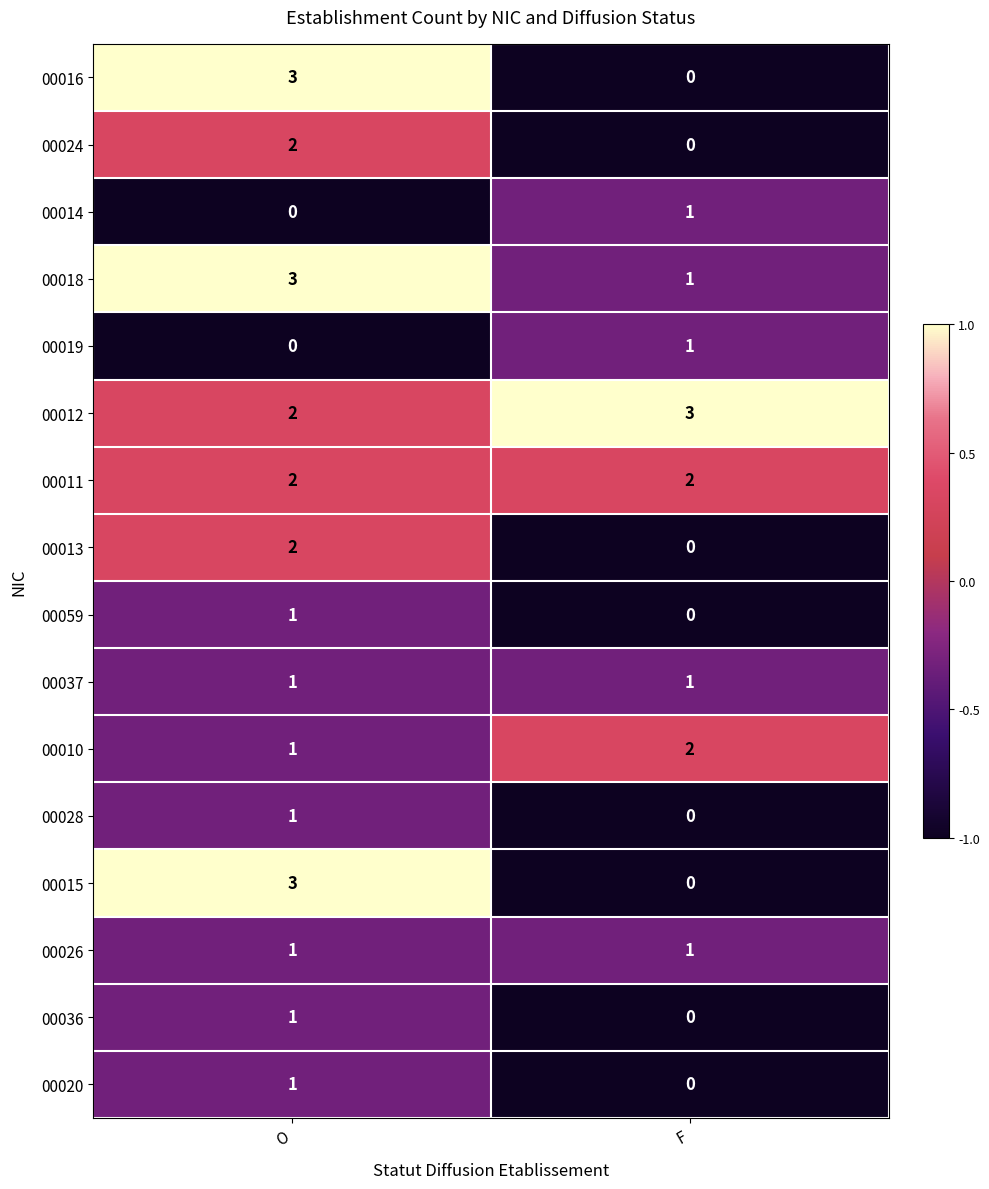

At which label is 00019 closest to 0?

O